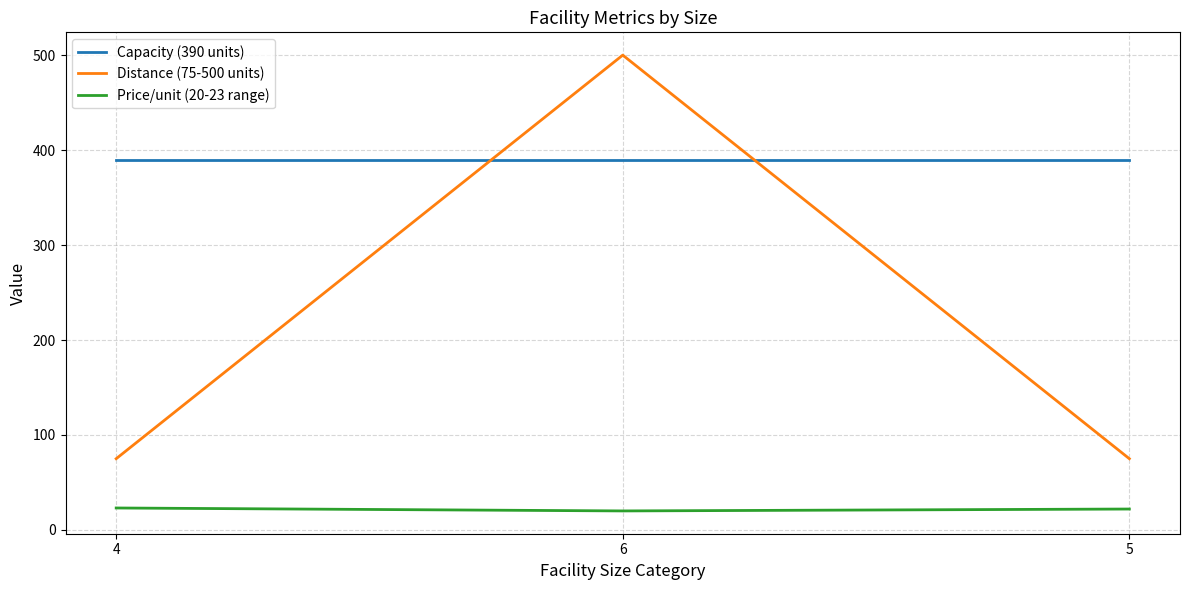

Which series has the largest total across all categories?

Capacity (390 units)